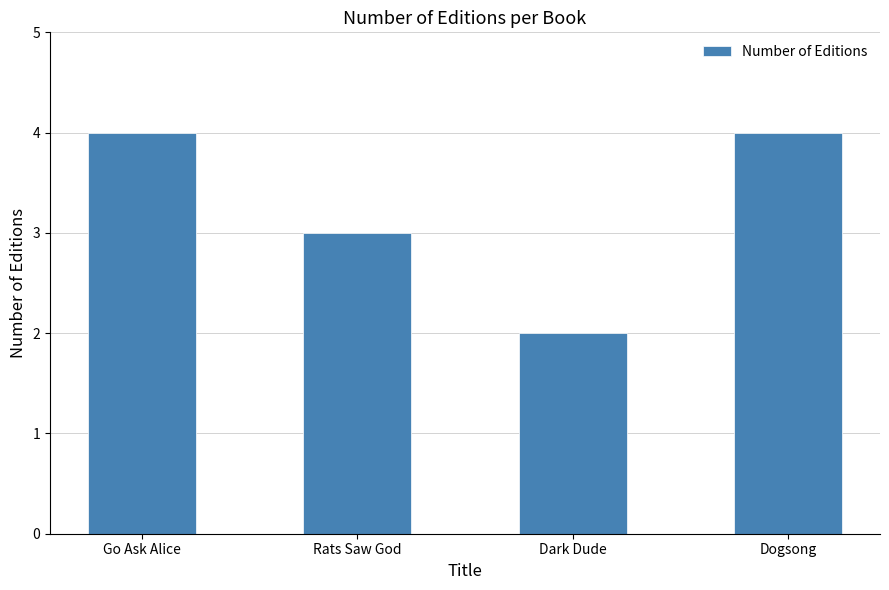

Is it true that the value at Dark Dude is 2?

True